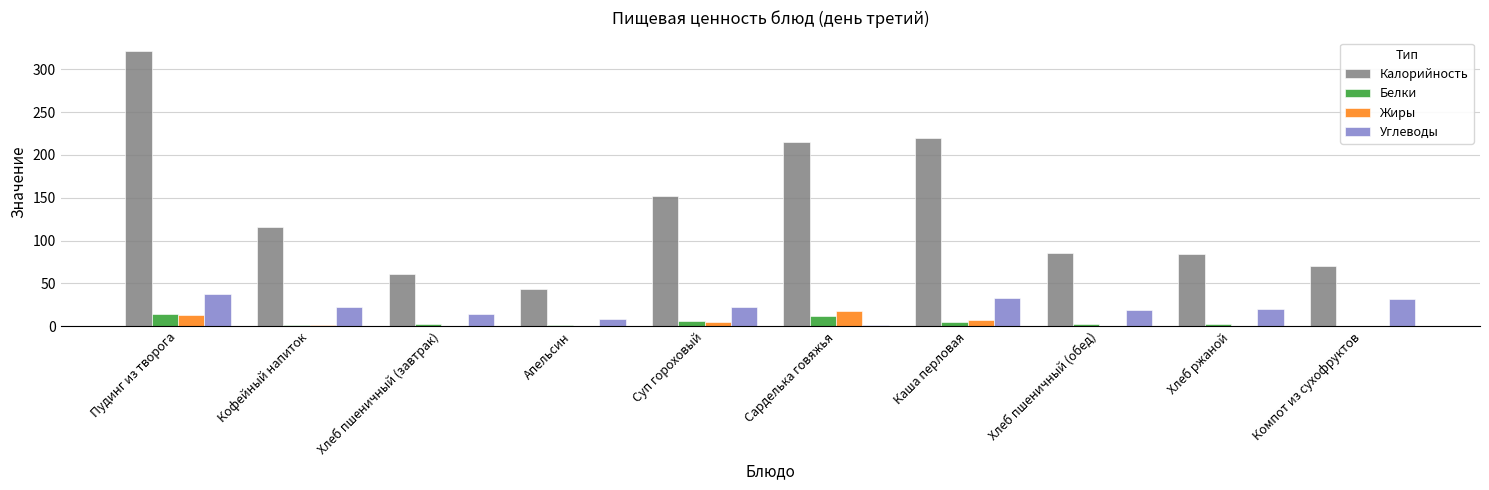

Are the bars grouped side by side (vs. stacked)?

Yes